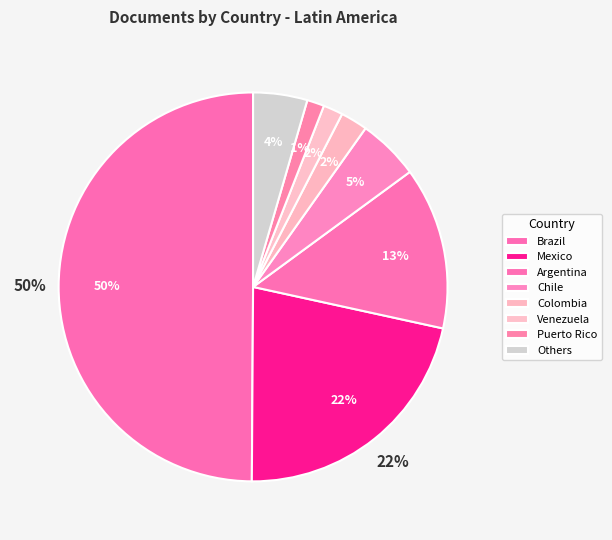

To the nearest percent, what portion does Chile represent?

5%